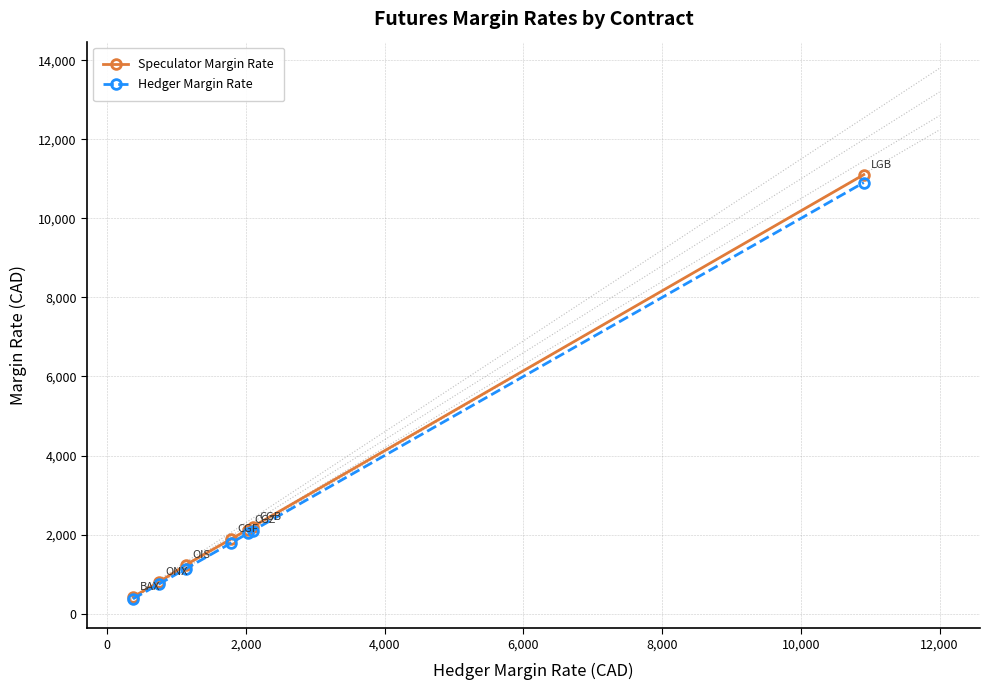

What is the value of the Speculator Margin Rate point at the 5th from the left?

2127